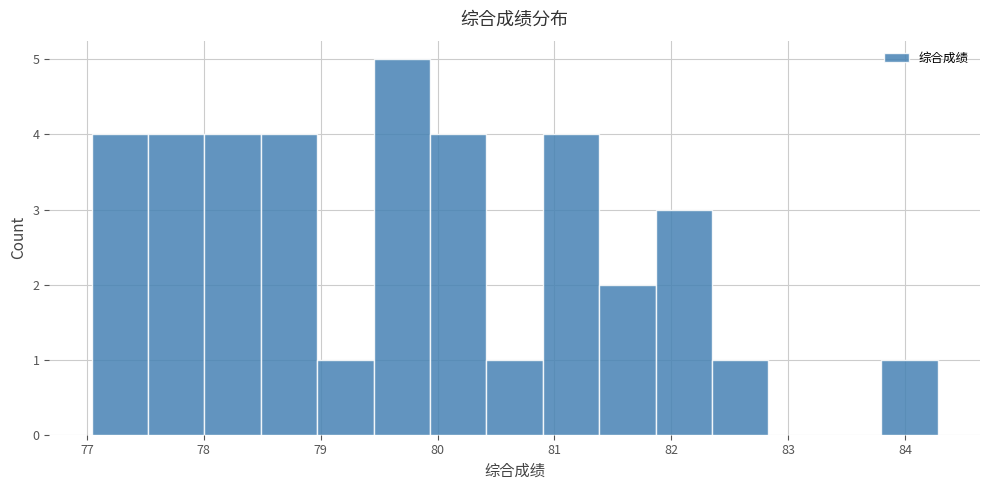

Which range on the x-axis has the tallest bar?

79.5 to 79.9